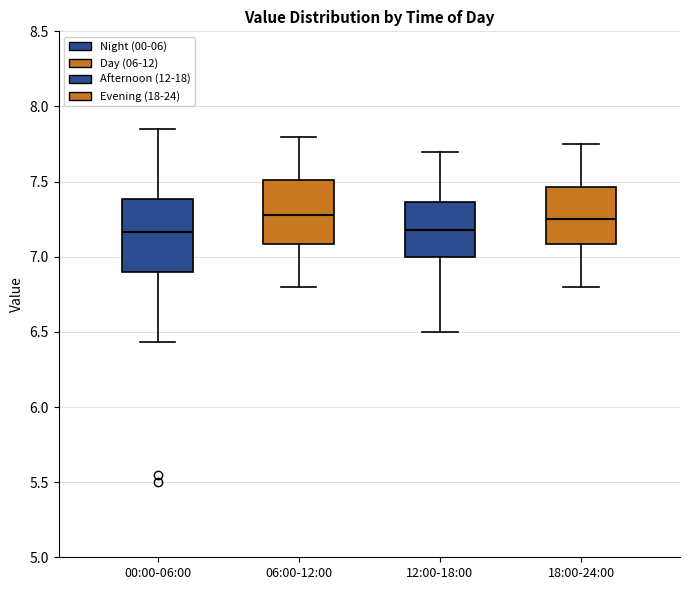

Reading left to right, read every box against the y-axis: the position of its median line, the range the box covers, and the ends of its whiskers. The values are not printed on the chart, so give them approximately, as read against the axis.

00:00-06:00: median 7.15, box 6.90 to 7.40, whiskers 6.45 to 7.85
06:00-12:00: median 7.30, box 7.10 to 7.50, whiskers 6.80 to 7.80
12:00-18:00: median 7.20, box 7.00 to 7.35, whiskers 6.50 to 7.70
18:00-24:00: median 7.25, box 7.10 to 7.45, whiskers 6.80 to 7.75